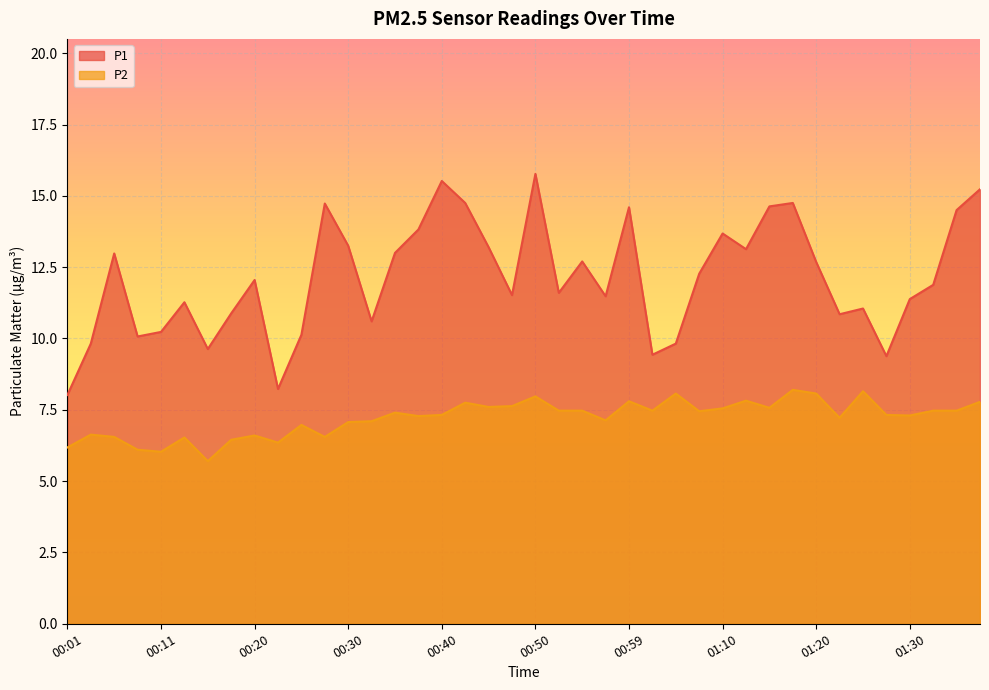

Does the chart display data point markers on the line(s)?

No